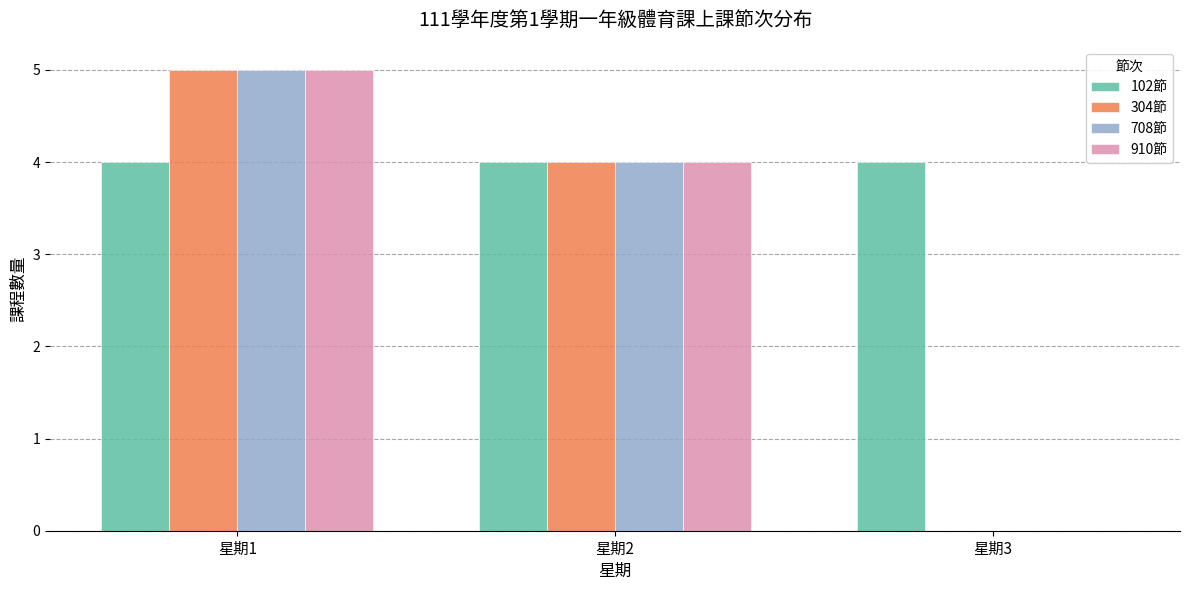

Are the bars grouped side by side (vs. stacked)?

Yes